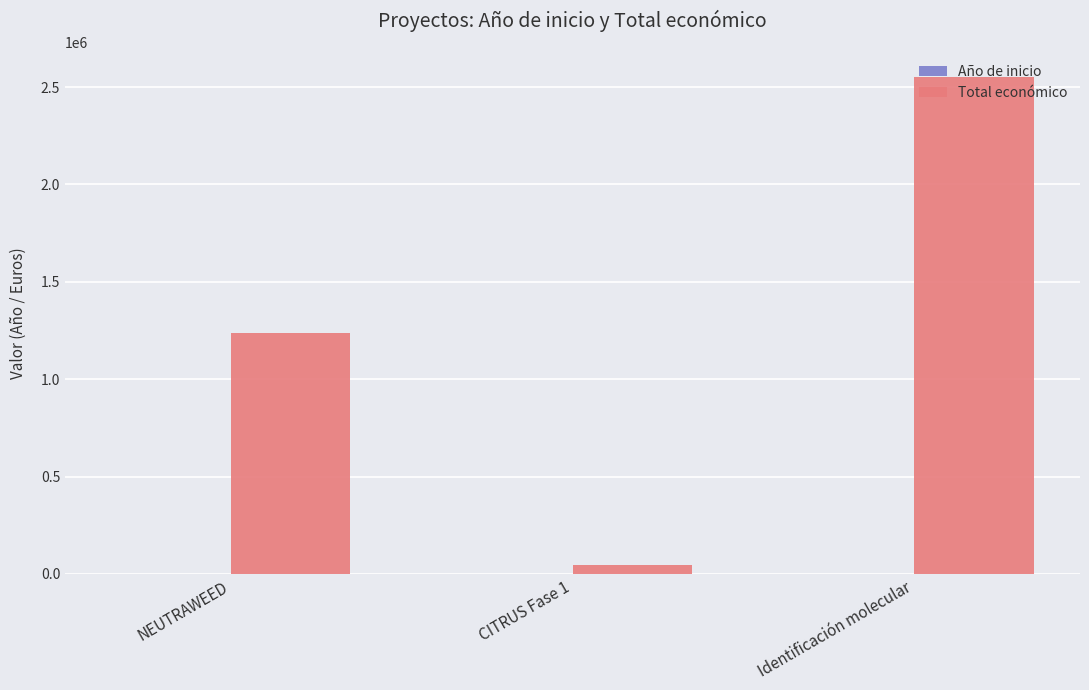

What is the sum of all Total económico values?

3835309